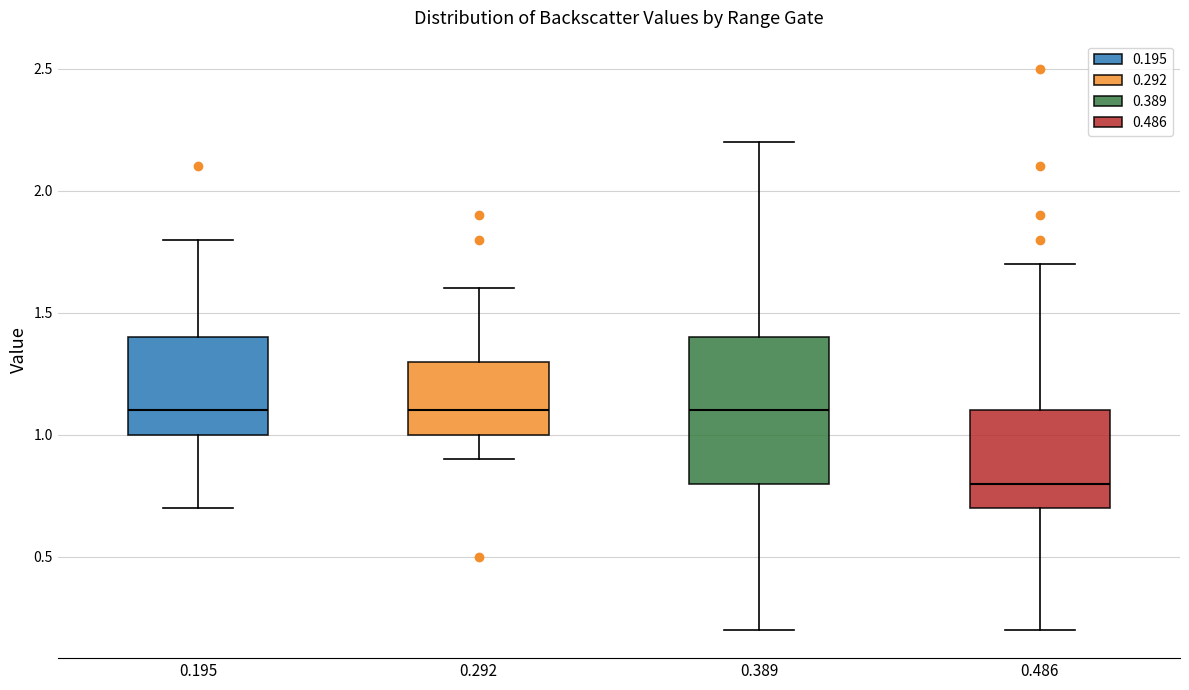

Reading left to right, read every box against the y-axis: the position of its median line, the range the box covers, and the ends of its whiskers. The values are not printed on the chart, so give them approximately, as read against the axis.

0.195: median 1.1, box 1.0 to 1.4, whiskers 0.7 to 1.8
0.292: median 1.1, box 1.0 to 1.3, whiskers 0.9 to 1.6
0.389: median 1.1, box 0.8 to 1.4, whiskers 0.2 to 2.2
0.486: median 0.8, box 0.7 to 1.1, whiskers 0.2 to 1.7